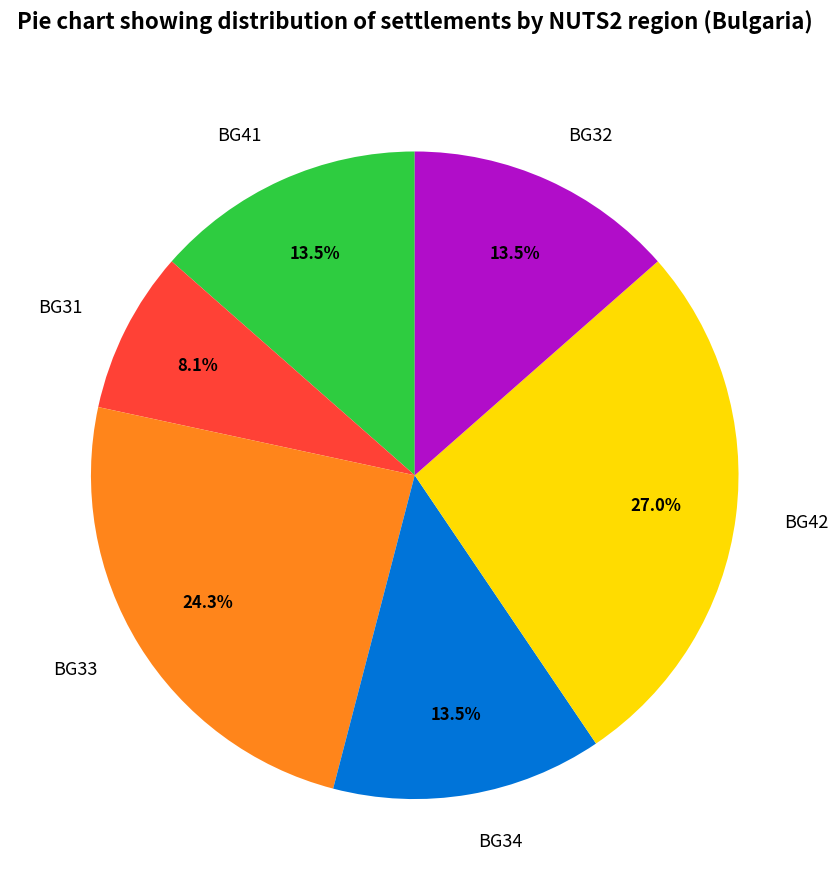

Which slice is the smallest?

BG31